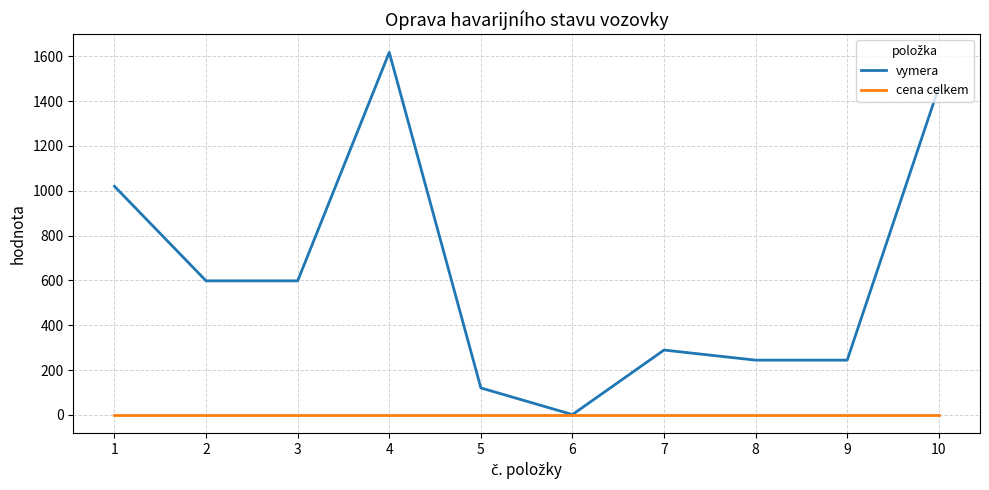

Is this an area chart (filled region under the line)?

No